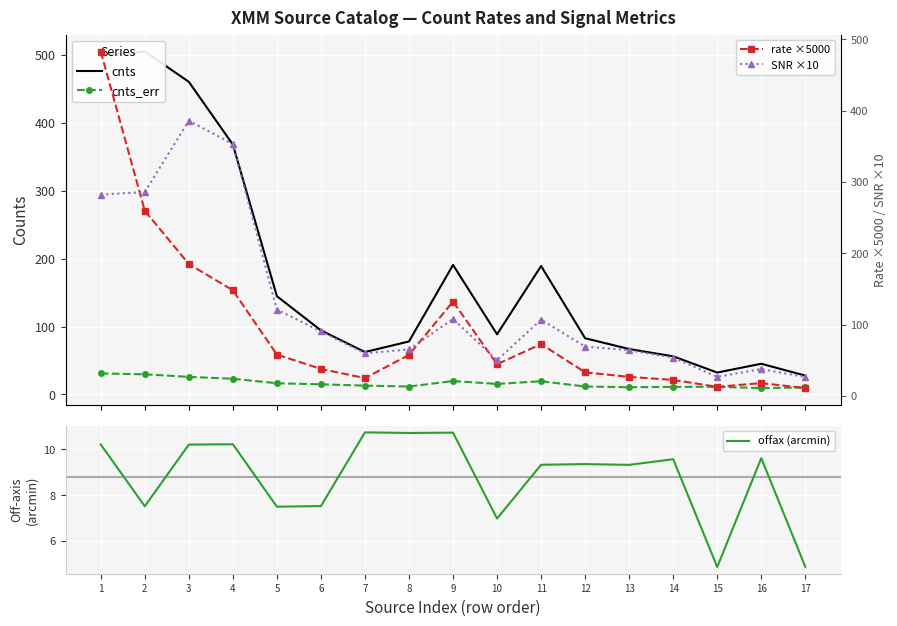

Reading left to right, transcribe all the data shown in this chart.

cnts: 498.8	505.1	460.6	368.1	144.7	94.4	62.4	78.0	190.8	88.6	189.2	82.8	66.9	56.1	32.2	45.2	27.7
cnts_err: 30.9	29.7	25.9	23.1	16.5	14.9	12.9	11.6	19.8	15.5	19.4	11.7	10.6	11.1	11.2	9.3	10.2
offax (arcmin): 10.2	7.5	10.2	10.2	7.5	7.5	10.7	10.7	10.7	7.0	9.3	9.4	9.3	9.6	4.9	9.6	4.9
rate ×5000: 482.8	259.7	185.0	148.2	58.1	38.0	25.1	57.7	132.4	44.6	72.8	33.2	26.9	22.6	12.9	18.1	11.2
SNR ×10: 282.4	285.9	385.9	353.2	121.2	90.6	59.9	65.4	108.0	50.1	107.1	69.3	64.2	53.8	27.0	37.9	26.6